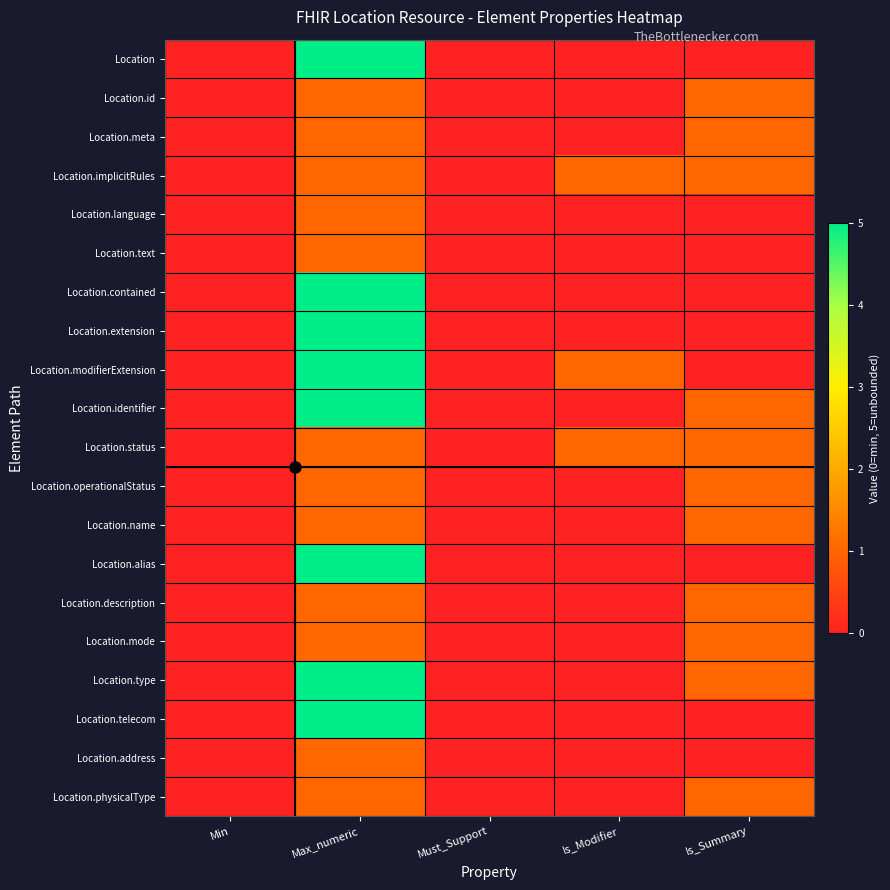

At which category is the sum across all series the highest?

Max_numeric